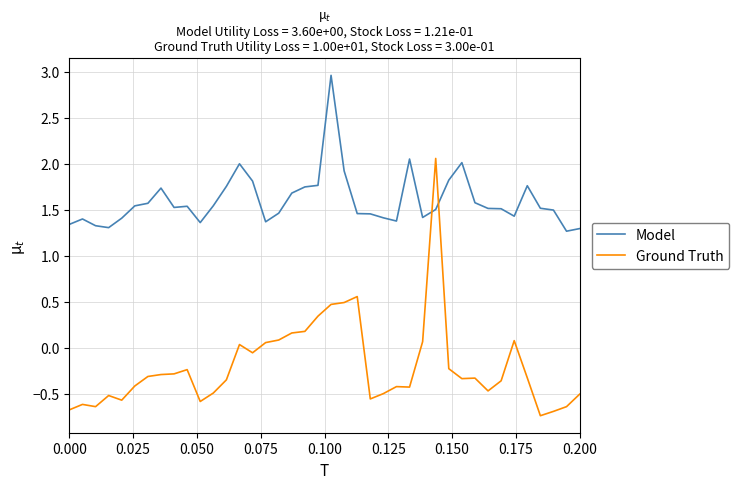

What are all the series names shown in the legend?

Model, Ground Truth